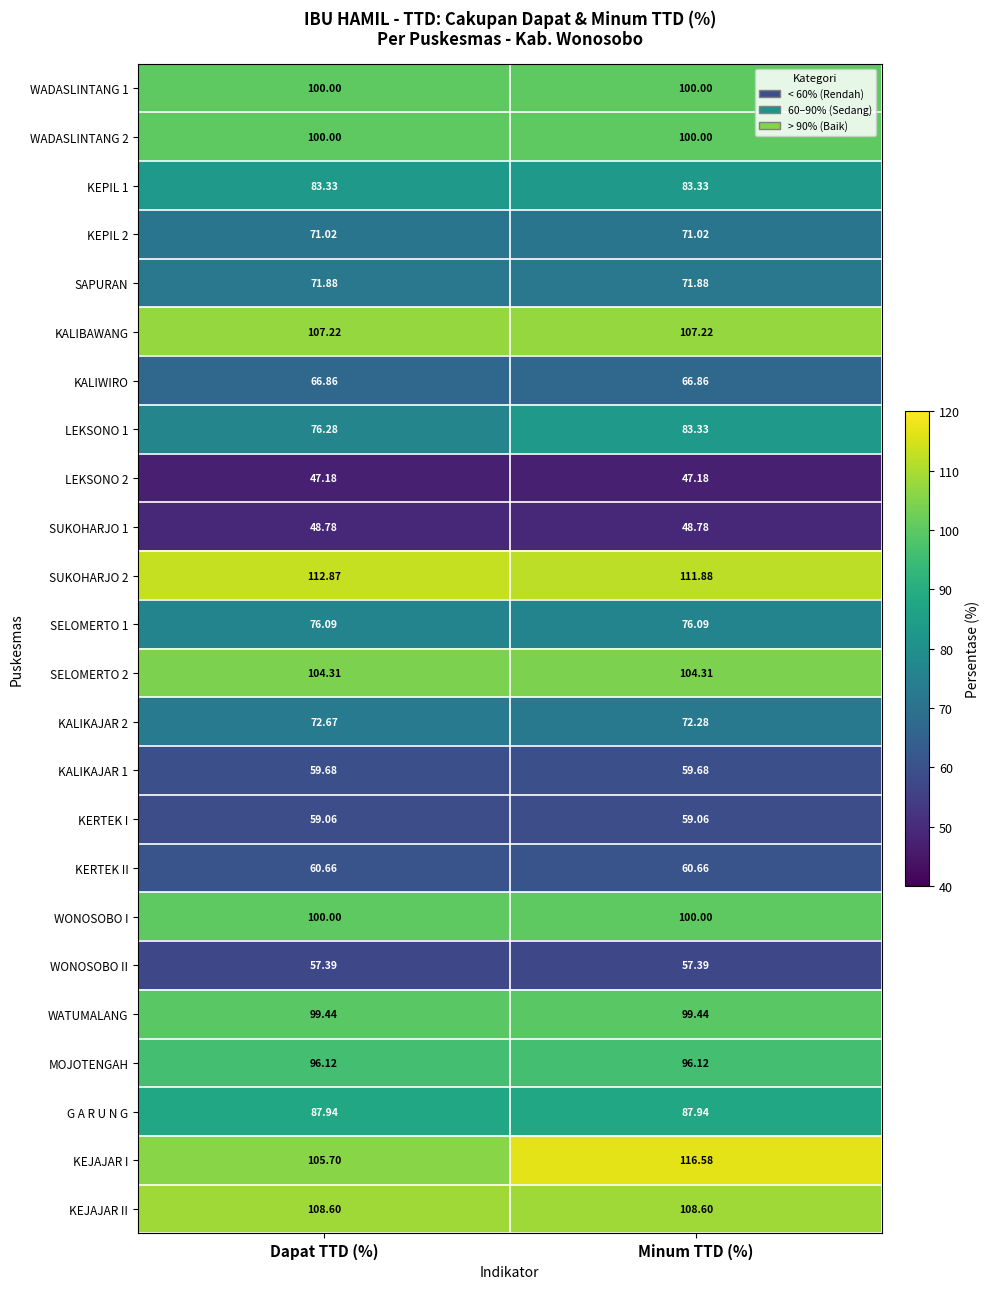

Which label corresponds to the largest value in the chart?

Minum TTD (%)